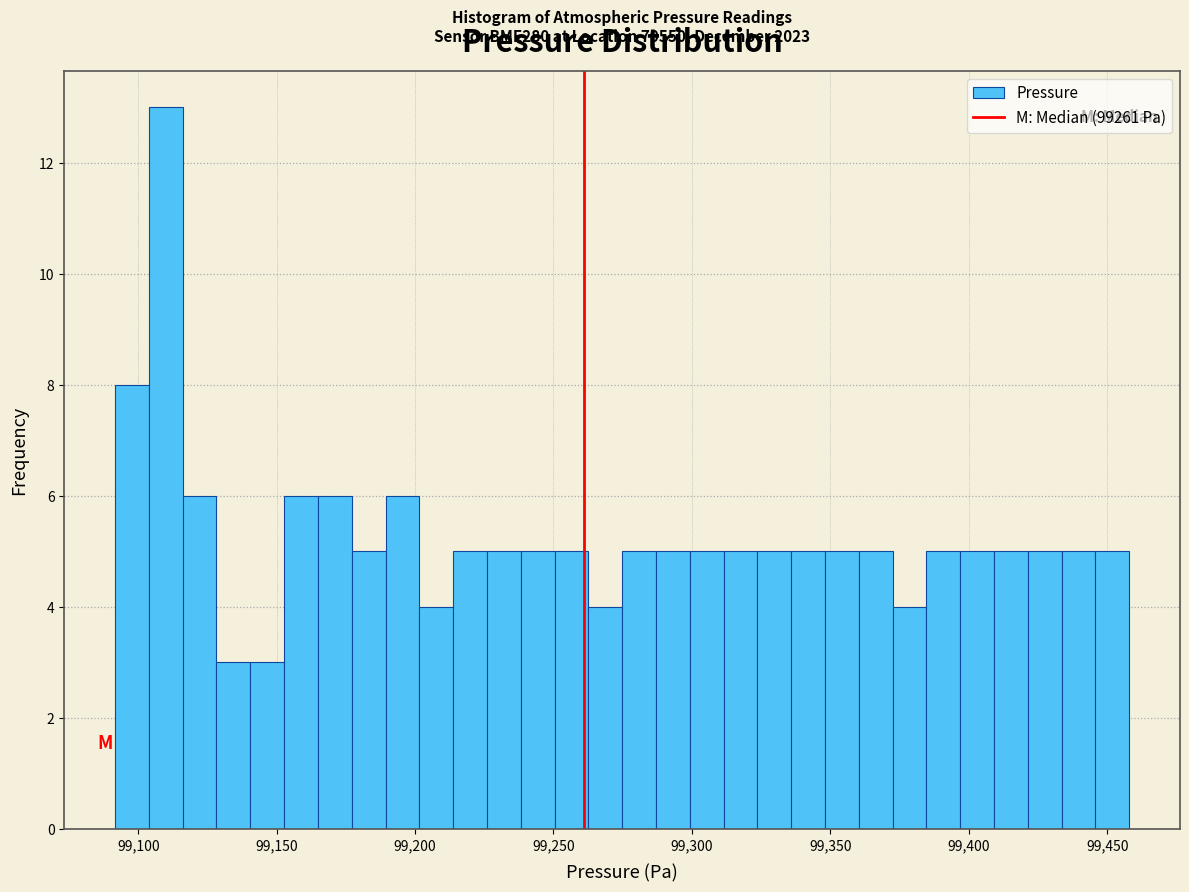

Read against the x-axis, roughly where is the centre of the tallest bar?

99110